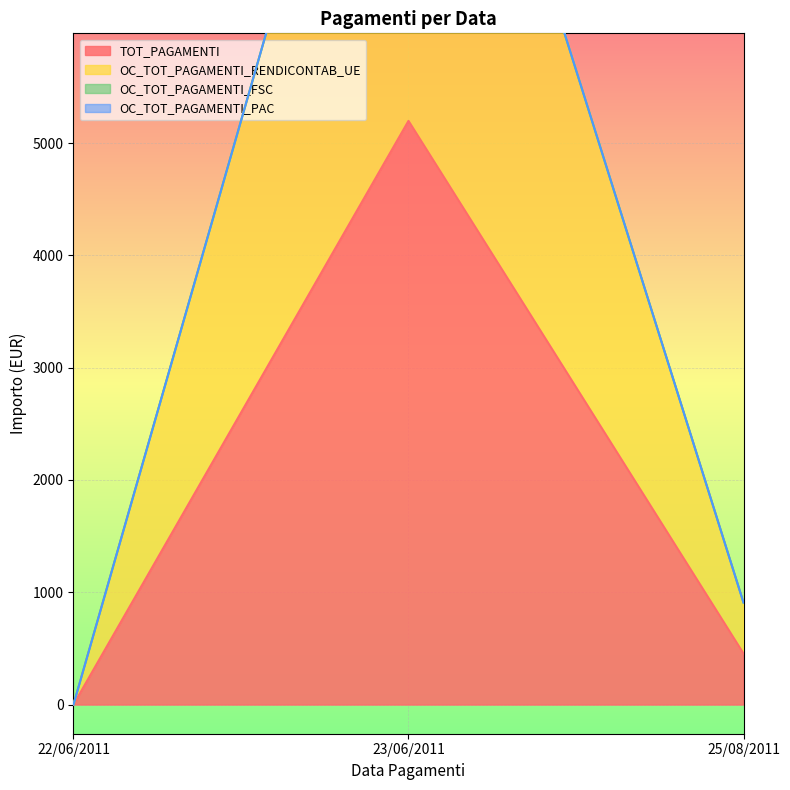

At which category is the sum across all series the highest?

23/06/2011